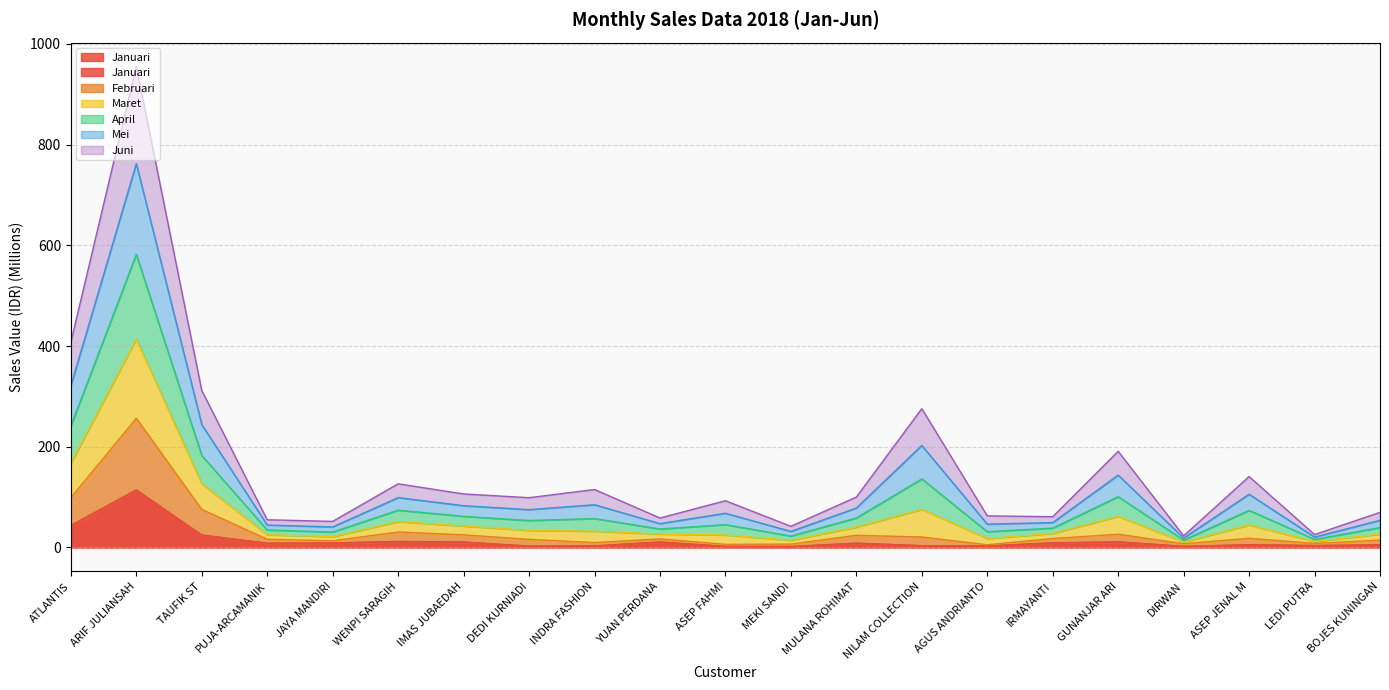

What is the label of the 1st point from the left?

ATLANTIS